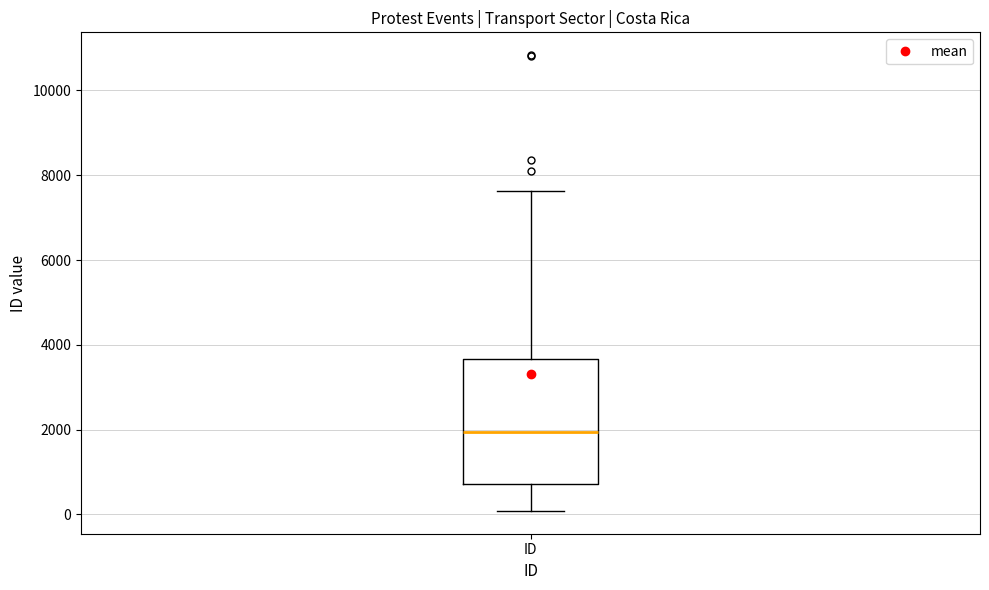

Transcribe this box plot: give where the median line is, the range the box spans, and where the two whiskers end, as read against the y-axis. The values are not printed on the chart, so give them approximately, as read against the axis.

median 2000, box 800 to 3600, whiskers 0 to 7600